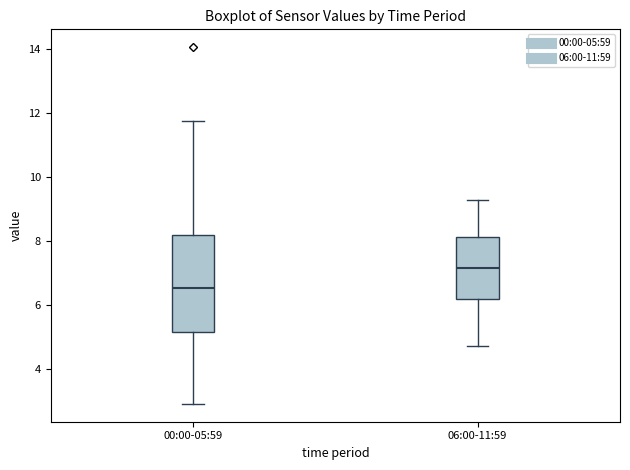

Which box is the tallest, from its lower edge to its upper edge?

00:00-05:59